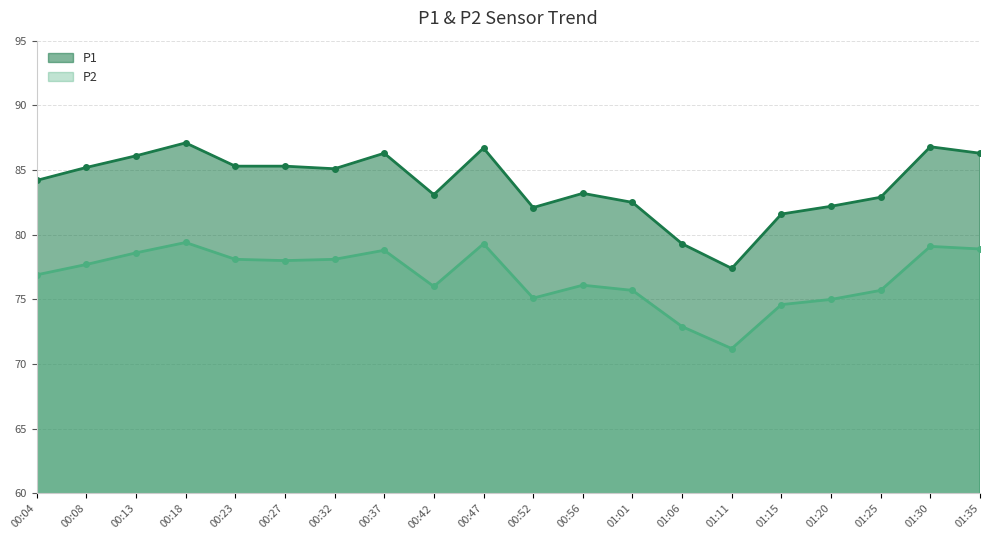

Reading left to right, extract all data points from this chart.

P1: 84.2	85.2	86.1	87.1	85.3	85.3	85.1	86.3	83.1	86.7	82.1	83.2	82.5	79.3	77.4	81.6	82.2	82.9	86.8	86.3
P2: 76.9	77.7	78.6	79.4	78.1	78.0	78.1	78.8	76.0	79.3	75.1	76.1	75.7	72.9	71.2	74.6	75.0	75.7	79.1	78.9